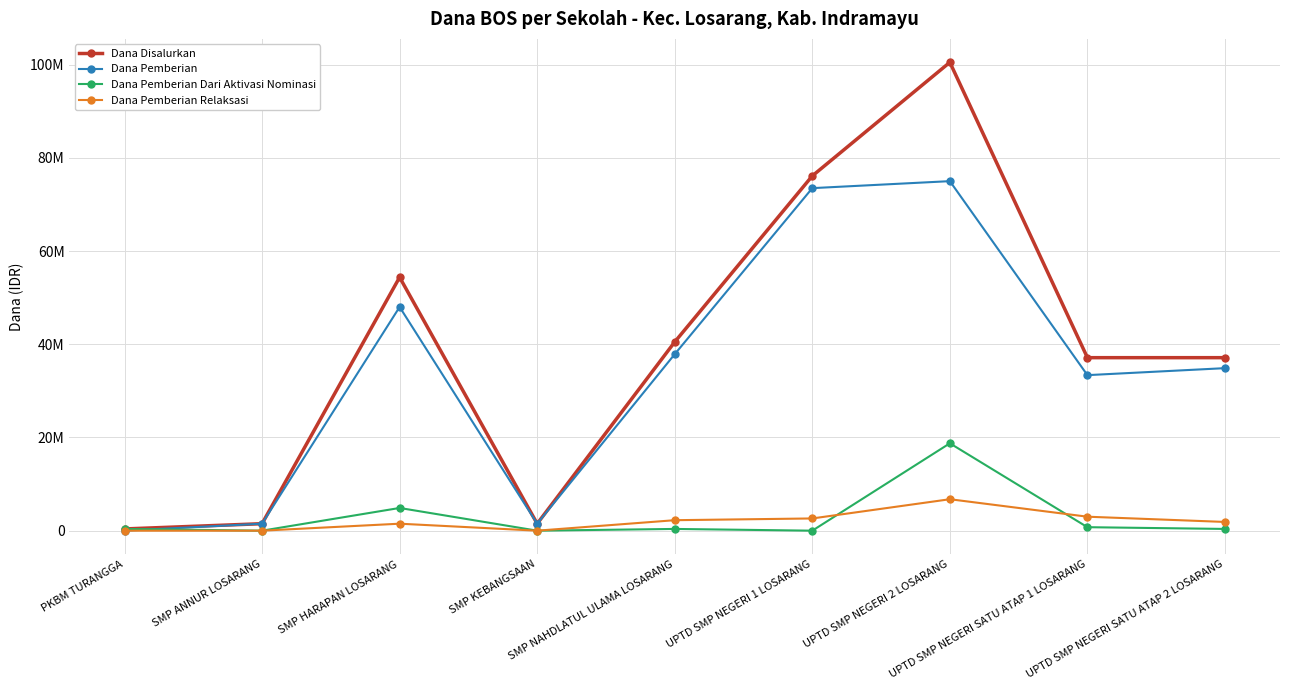

Reading right to left, extract all data points from this chart.

Dana Disalurkan: 37125000	37125000	100500000	76125000	40500000	1500000	54375000	1500000	375000
Dana Pemberian: 34875000	33375000	75000000	73500000	37875000	1500000	48000000	1500000	0
Dana Pemberian Dari Aktivasi Nominasi: 375000	750000	18750000	0	375000	0	4875000	0	375000
Dana Pemberian Relaksasi: 1875000	3000000	6750000	2625000	2250000	0	1500000	0	0